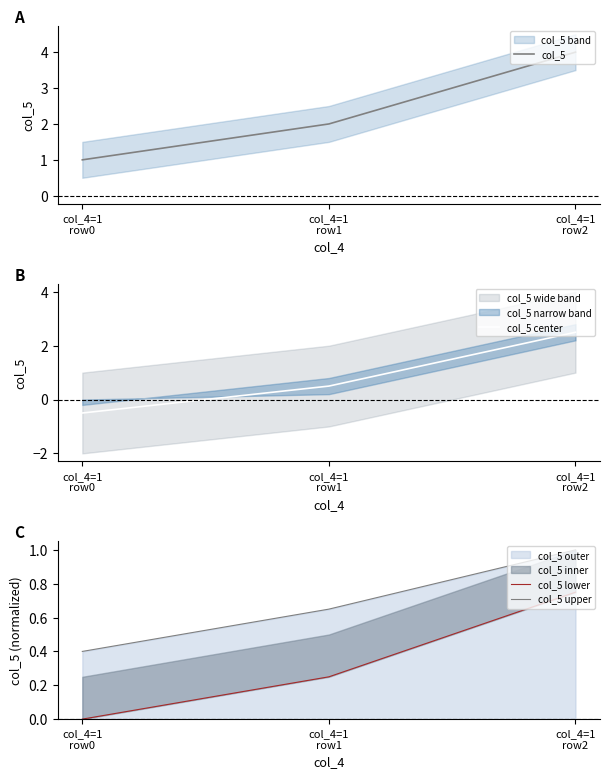

What is the label of the 3rd point from the left?

col_4=1
row2